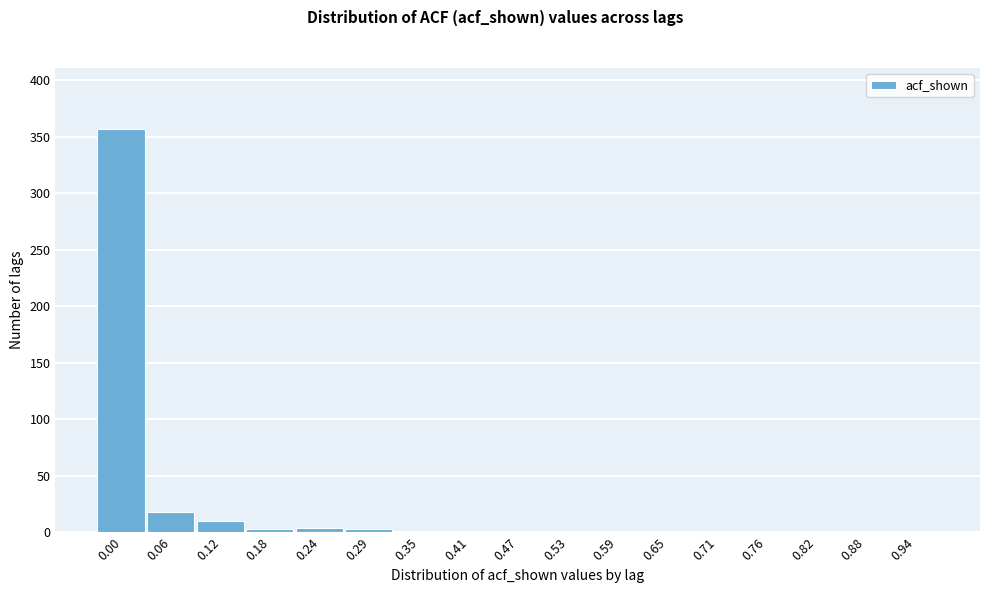

What is the sum of all values?

399